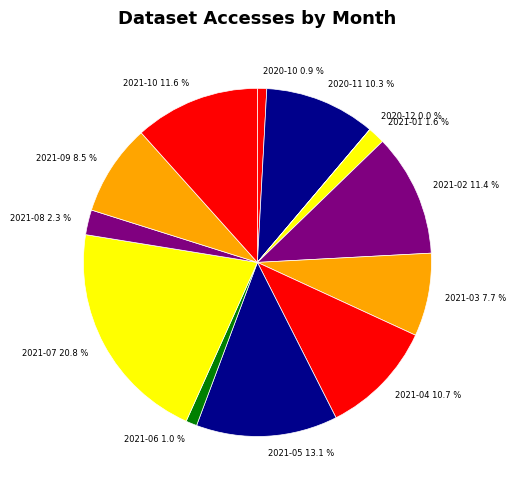

What is the largest slice in the pie chart?

2021-07